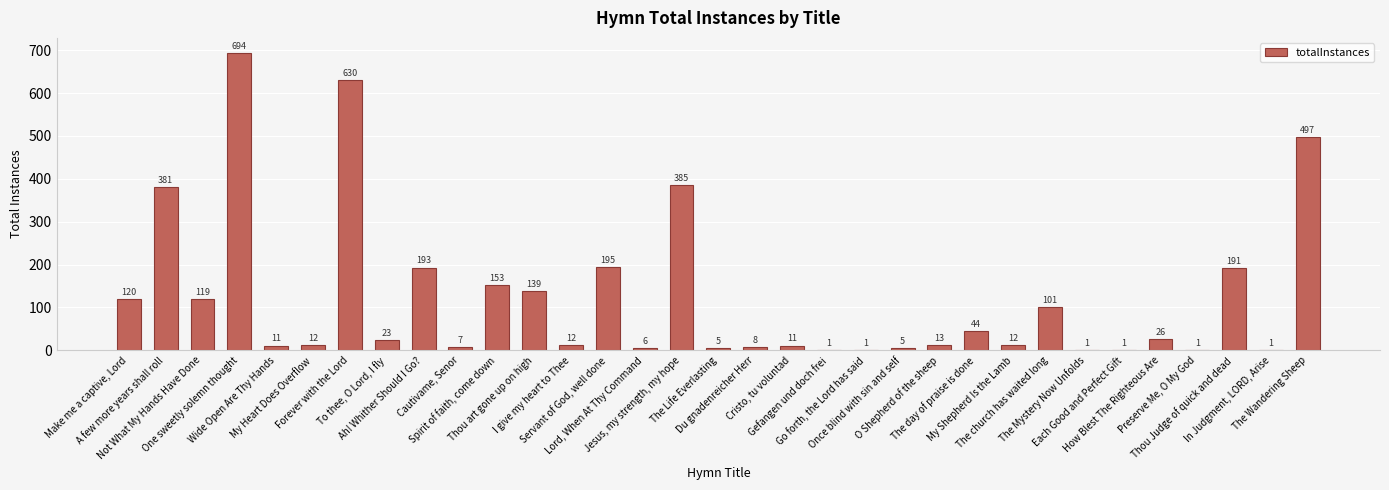

What is the greatest value displayed?

694